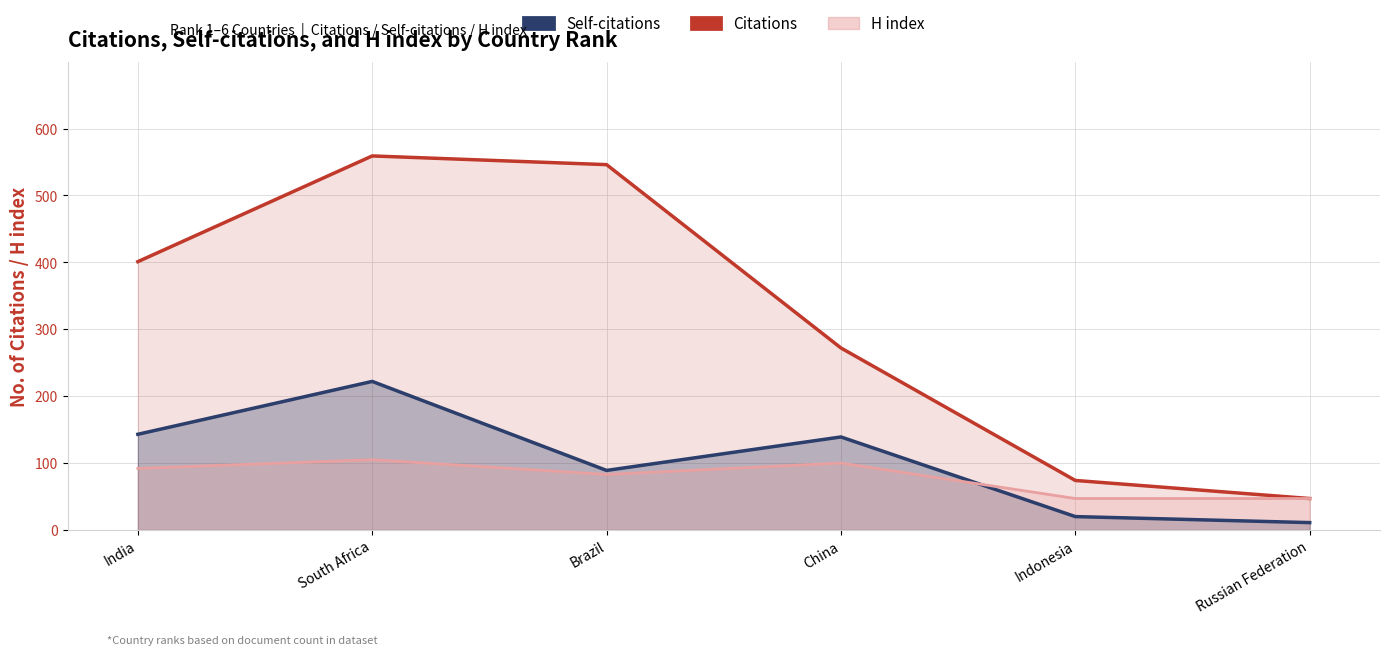

Between Russian Federation and Indonesia, which is larger?

Indonesia